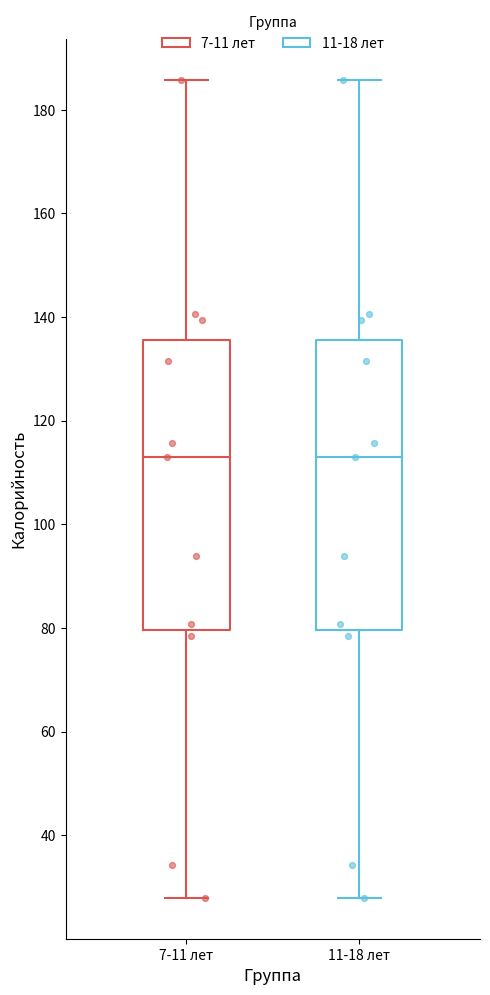

Where does the lower whisker of the box for 11-18 лет end on the y-axis? The values are not printed on the chart, so give them approximately, as read against the axis.

28